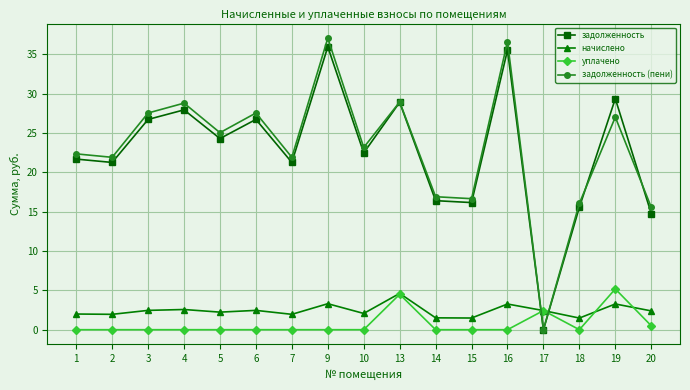

In задолженность, how many points are higher than both neighbors (excluding endpoints)?

6